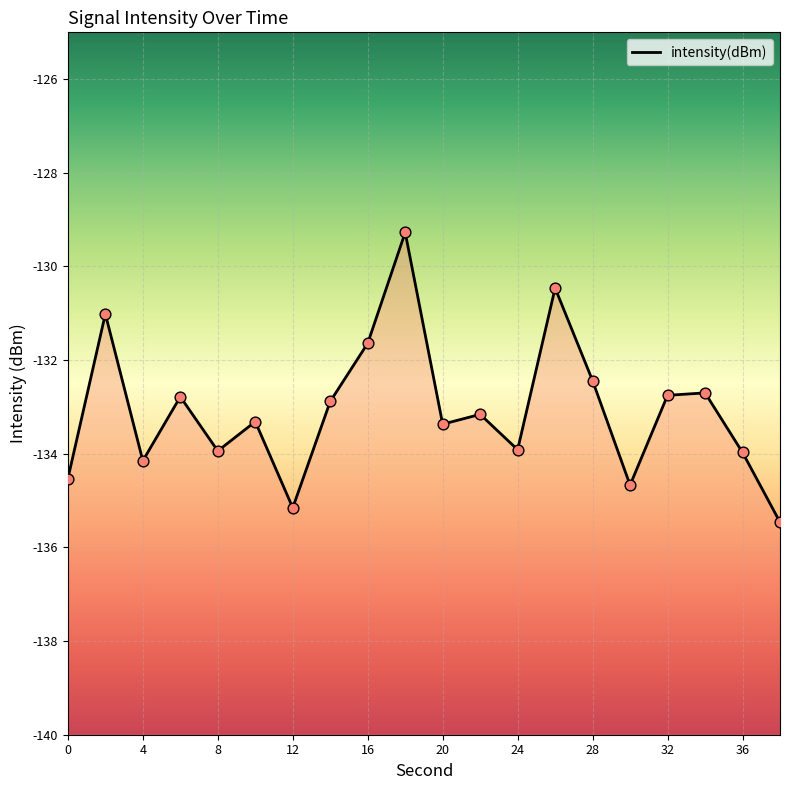

What is the change in value from 12 to 32?

+2.4